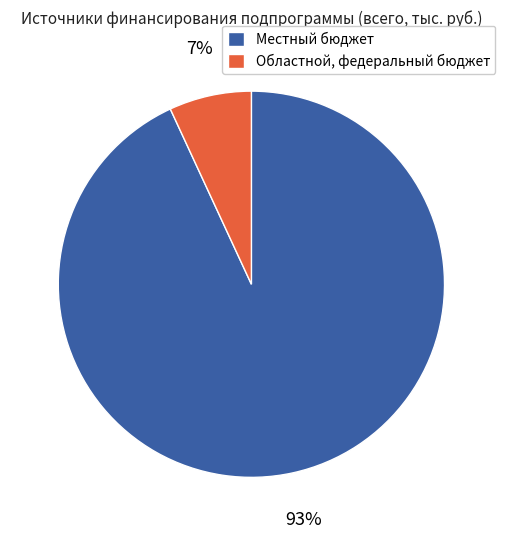

Between Местный бюджет and Областной, федеральный бюджет, which is larger?

Местный бюджет